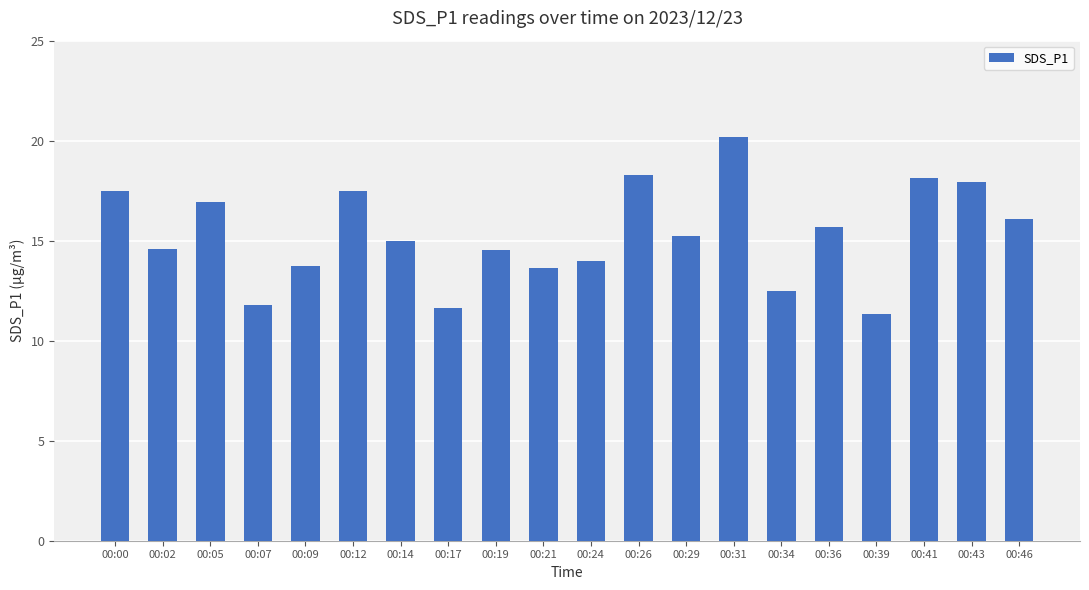

What is the value of the 4th bar from the left?

11.8